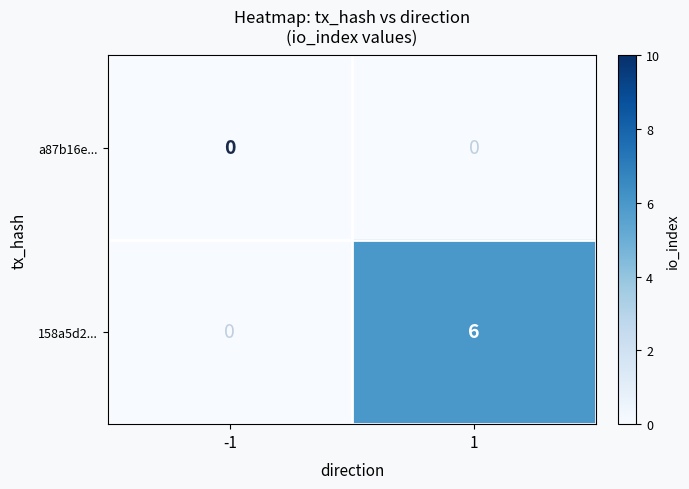

Reading left to right, list all the values displayed in this chart.

a87b16e...: 0	0
158a5d2...: 0	6